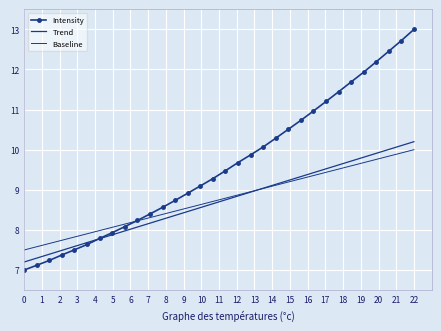

What is the highest value of the Intensity series?

13.0